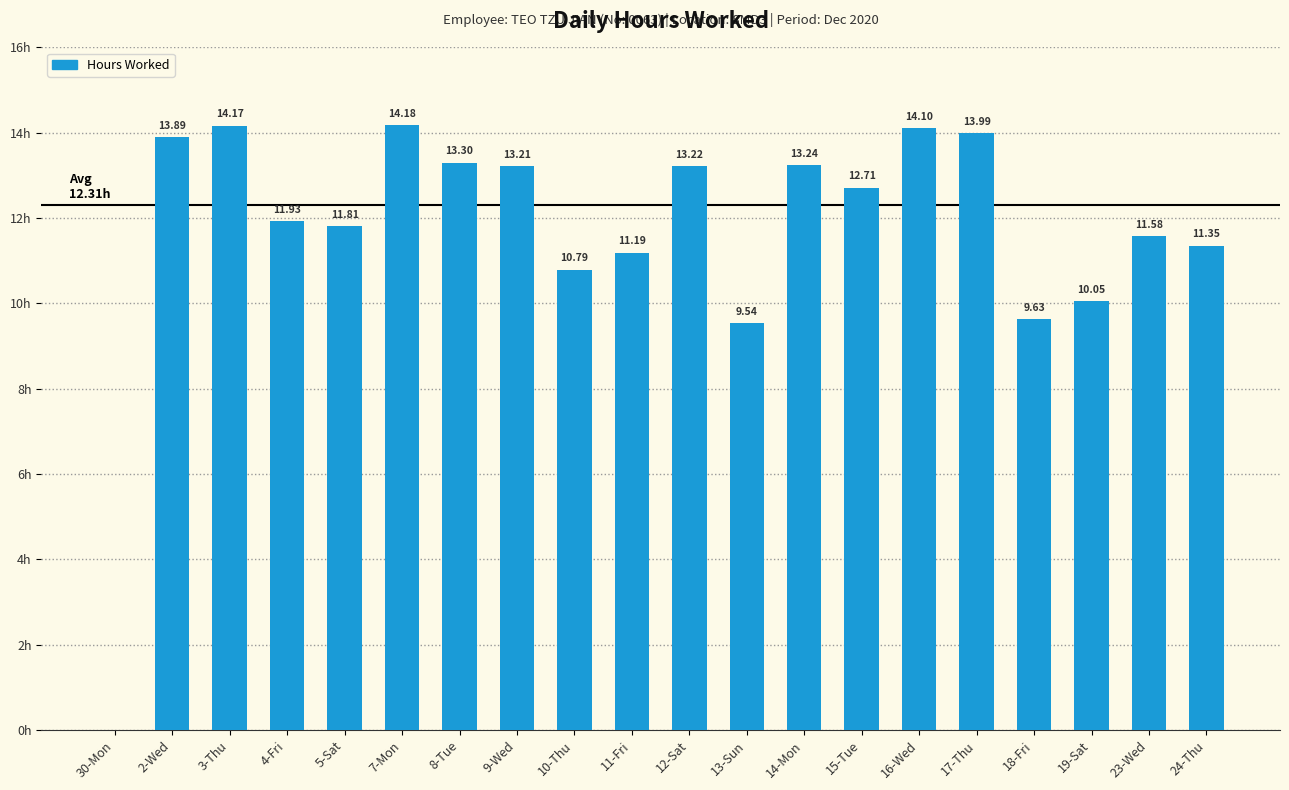

Which has a higher value, 24-Thu or 11-Fri?

24-Thu